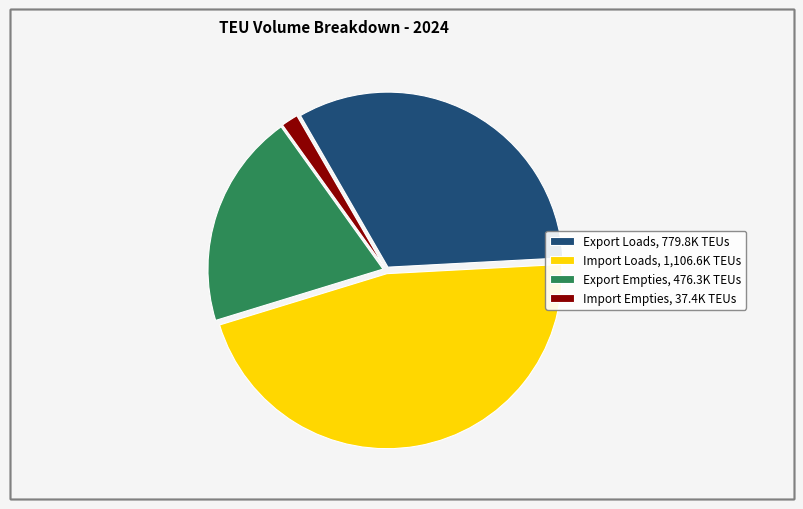

Is there any slice that represents more than half of the pie?

No